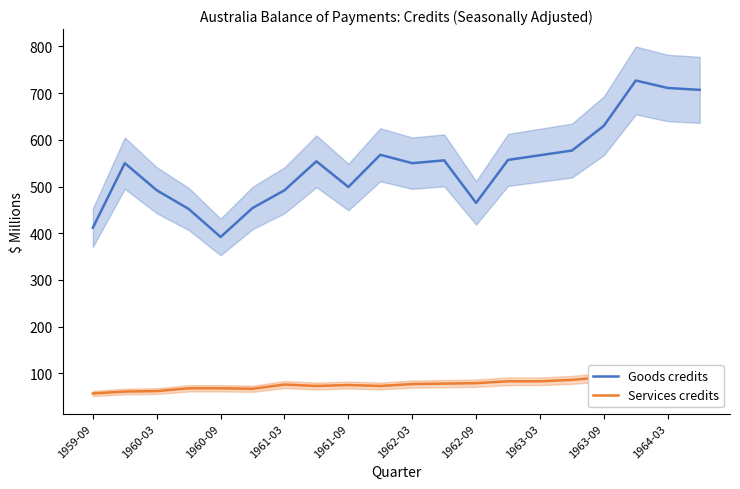

The value of Goods credits at 1960-09 is 392. True or false?

True